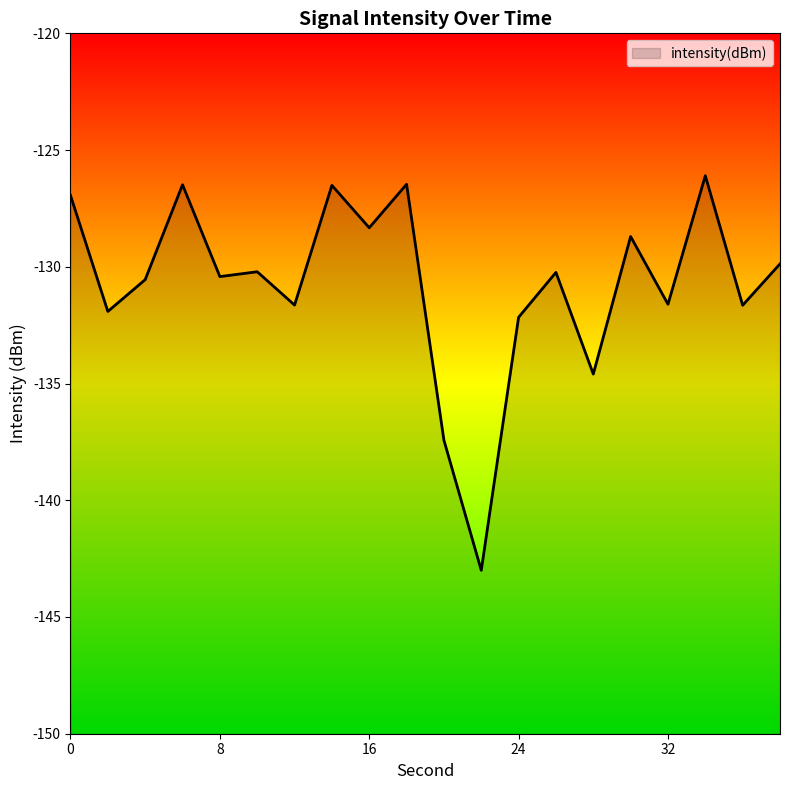

List the labels in order of value, smallest first.

22, 20, 28, 24, 2, 36, 12, 32, 4, 8, 26, 10, 38, 30, 16, 0, 14, 6, 18, 34